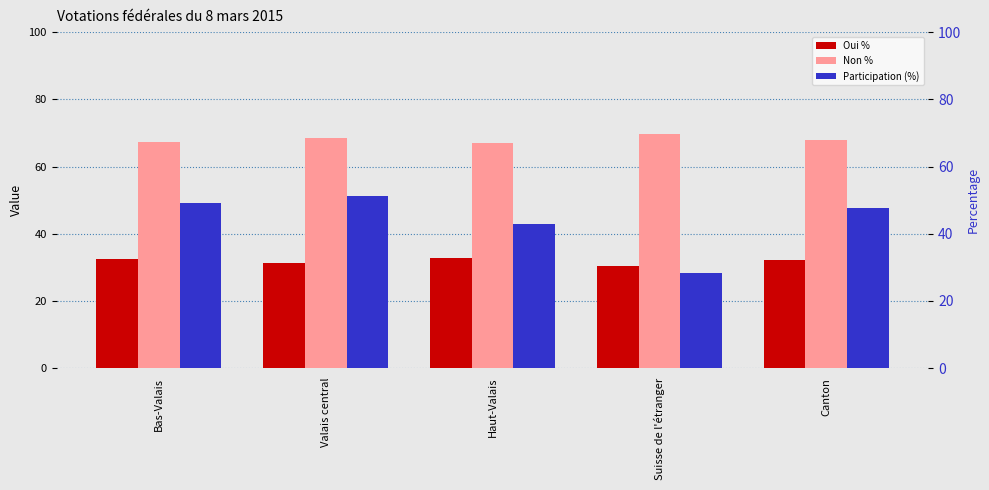

Between Haut-Valais and Canton, which series saw the biggest shift?

Participation (%)